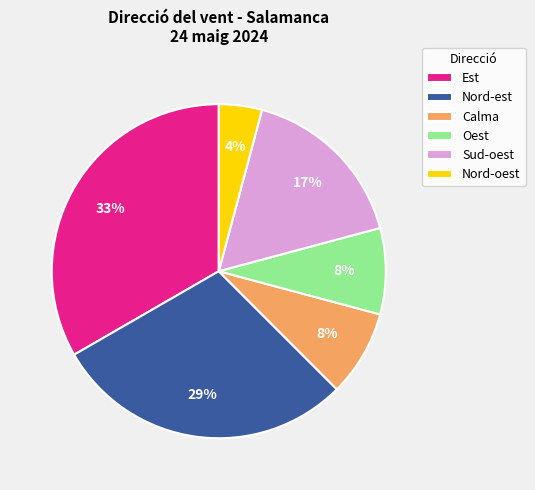

What is the largest slice in the pie chart?

Est